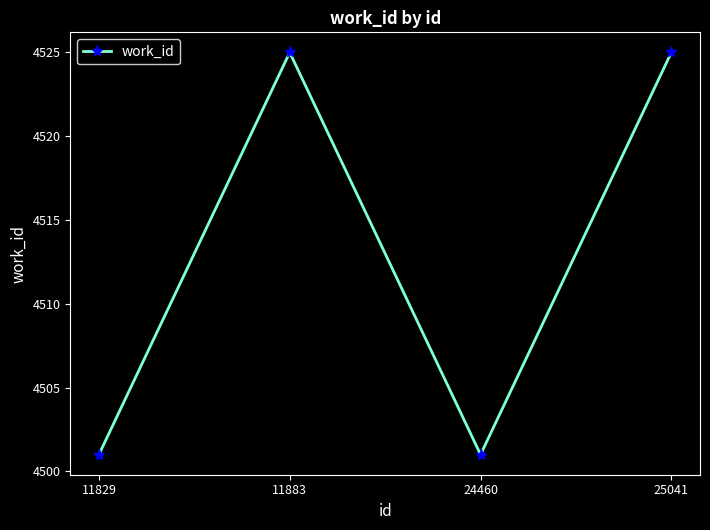

Is it true that the value at 11883 is 2718?

False